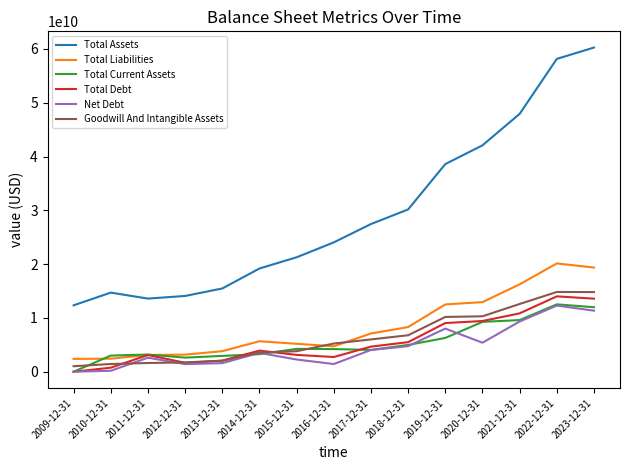

Is the value of Total Liabilities at 2014-12-31 greater than the value of Total Current Assets at 2009-12-31?

Yes